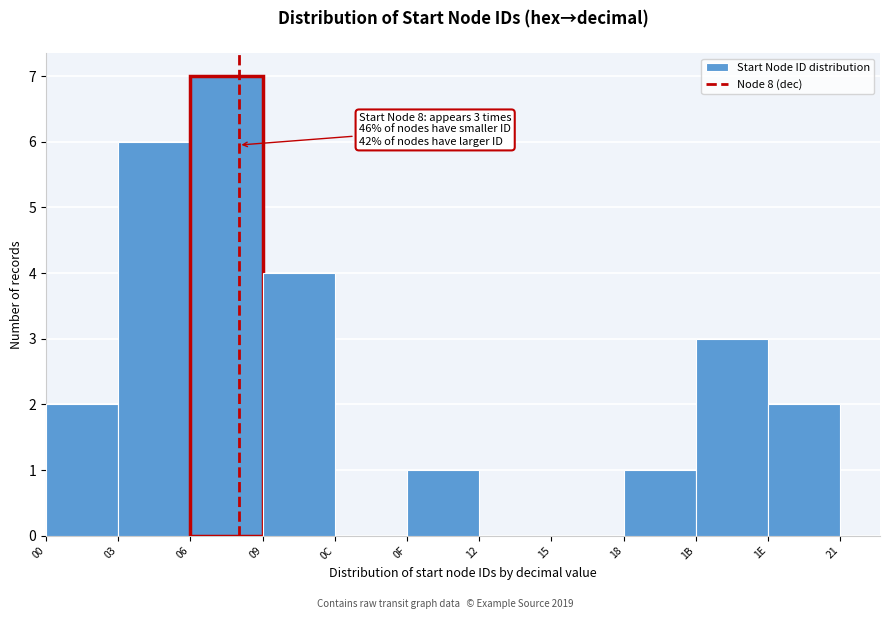

Reading right to left, extract all data points from this chart.

1E=2	1B=3	18=1	15=0	12=0	0F=1	0C=0	09=4	06=7	03=6	00=2